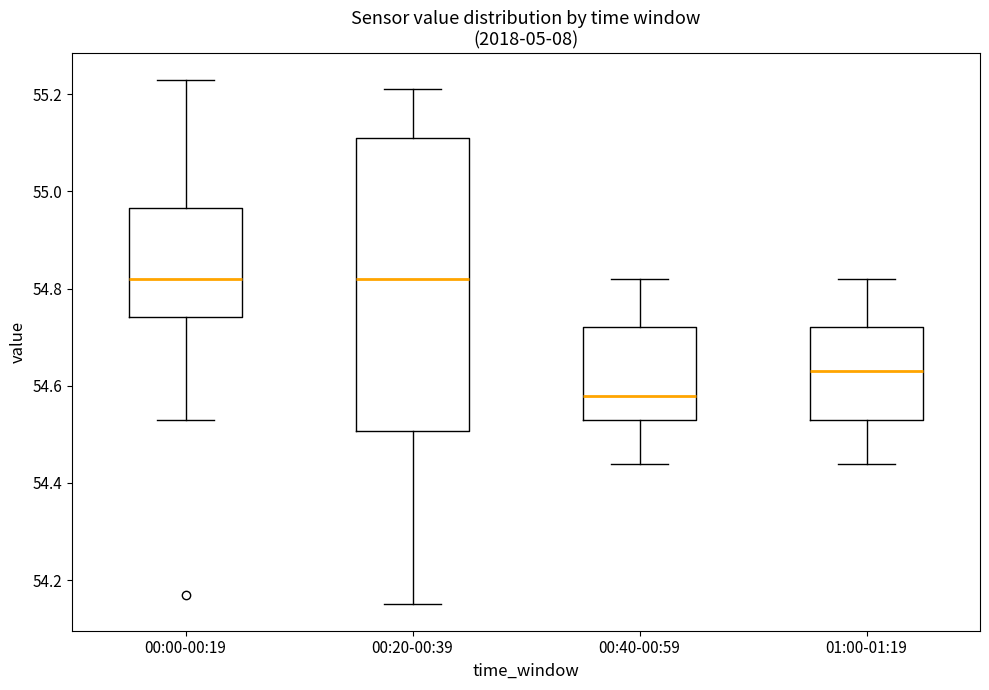

Comparing the boxes themselves (not the whiskers), which one is the tallest?

00:20-00:39